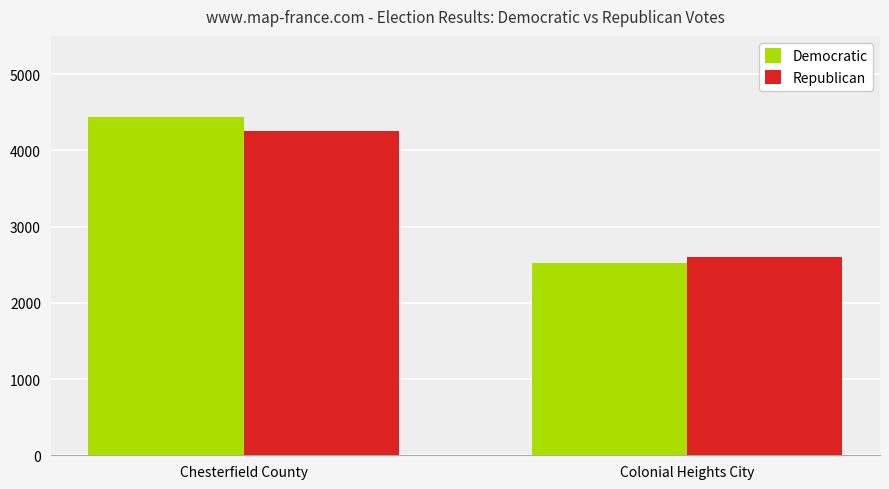

What is the spread (max minus min) of values at Chesterfield County?

174